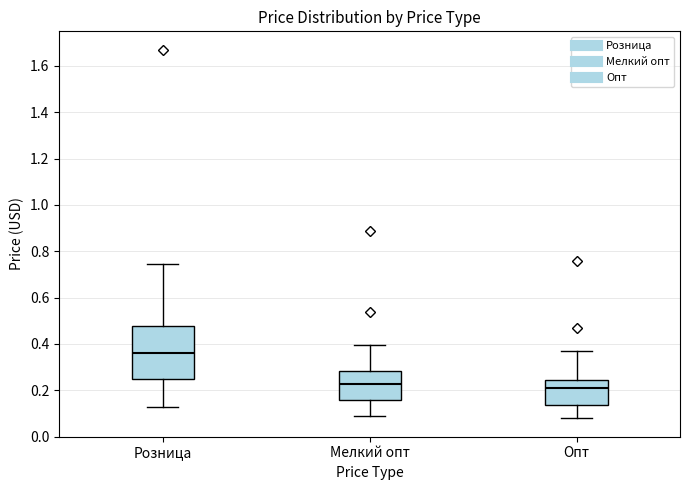

Reading left to right, transcribe this box plot: for each box, give where its median line is, the range the box spans, and where its two whiskers end, as read against the y-axis. The values are not printed on the chart, so give them approximately, as read against the axis.

Розница: median 0.36, box 0.24 to 0.48, whiskers 0.12 to 0.74
Мелкий опт: median 0.22, box 0.16 to 0.28, whiskers 0.10 to 0.40
Опт: median 0.20, box 0.14 to 0.24, whiskers 0.08 to 0.36